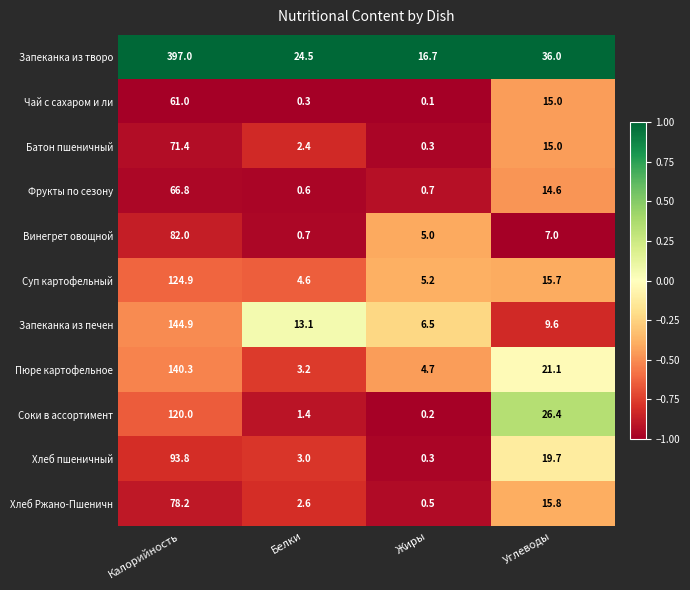

The Запеканка из печен series shows 9.6 at Углеводы. True or false?

True